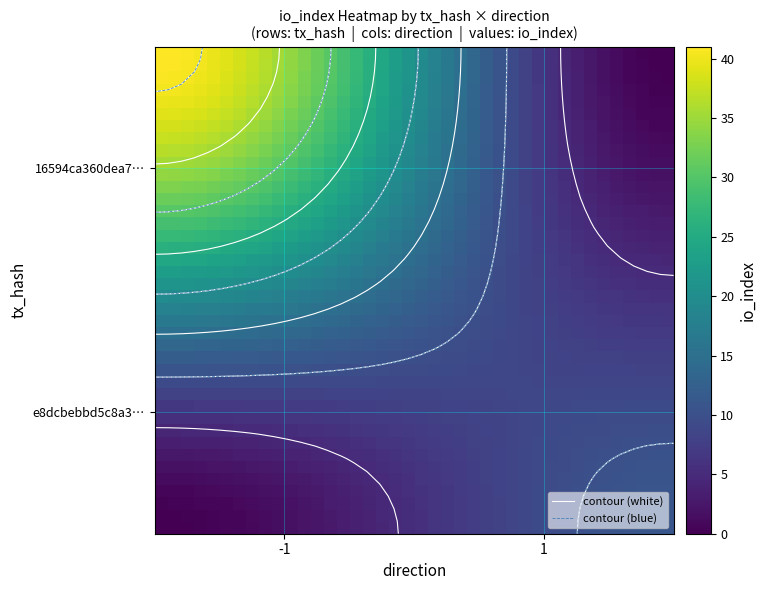

What is the maximum value shown in the chart?

41.0